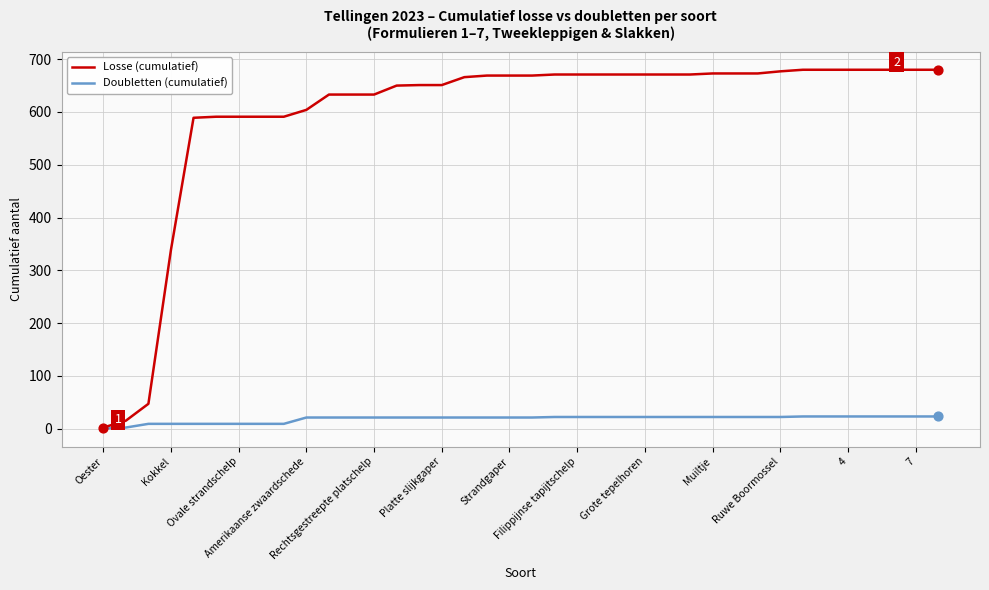

Which series has the largest total across all categories?

Losse (cumulatief)